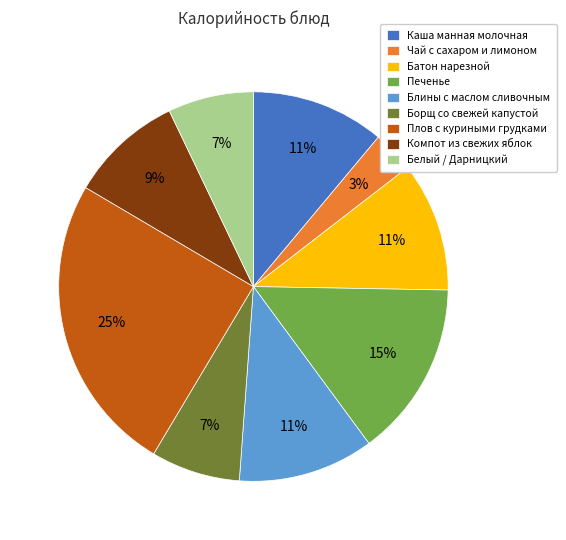

To the nearest percent, what percentage of the pie is Печенье?

15%